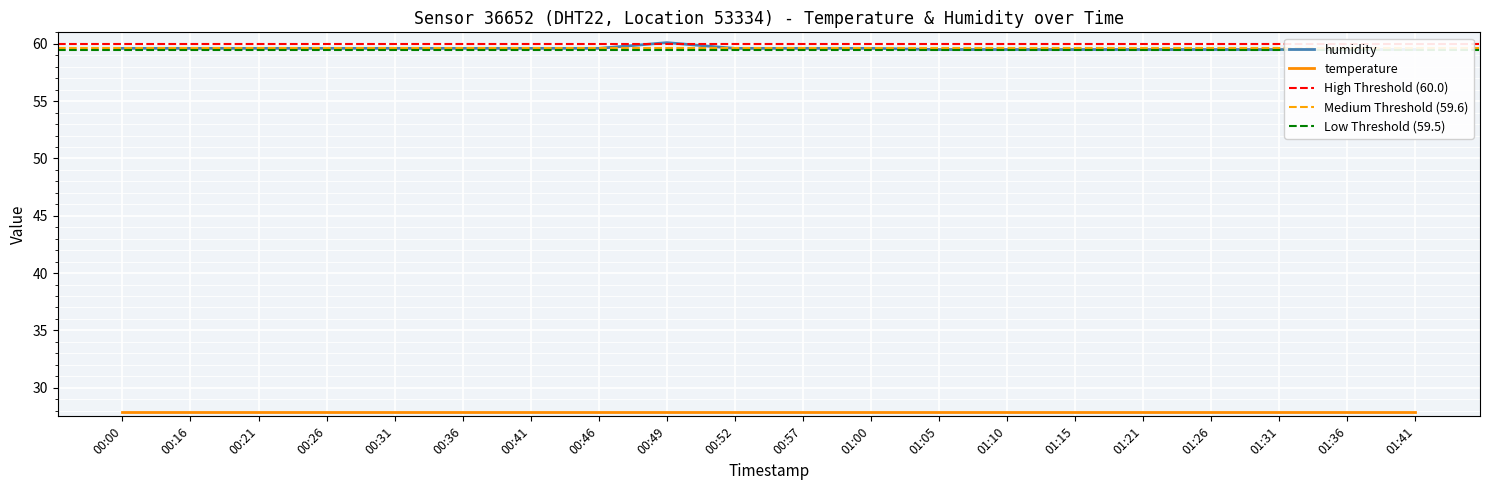

What is the ratio of the value at 01:15 to the value at 01:36?

1.0